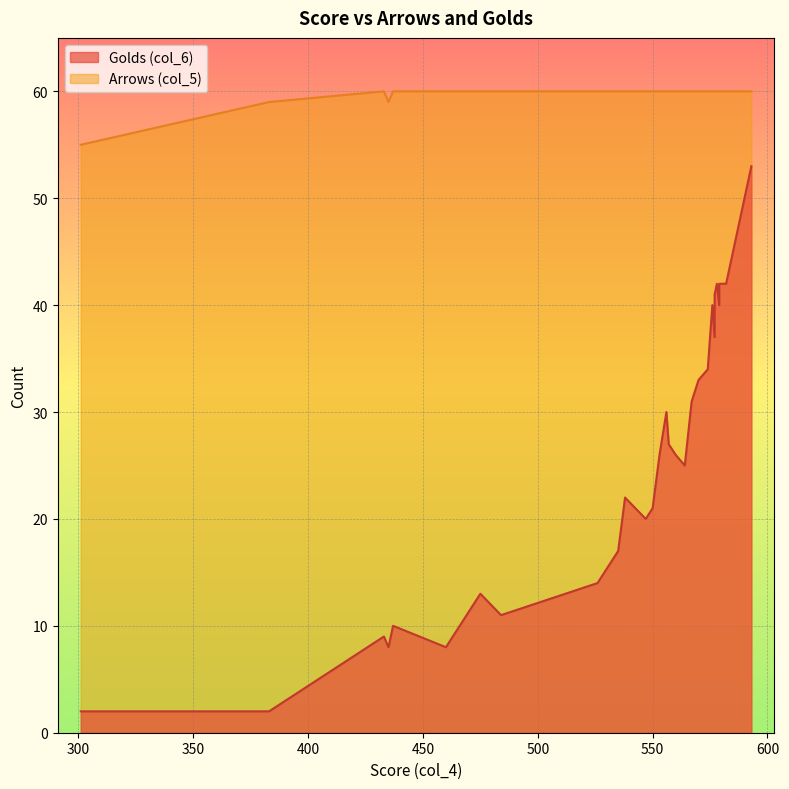

Which series has the widest spread of values?

Golds (col_6)